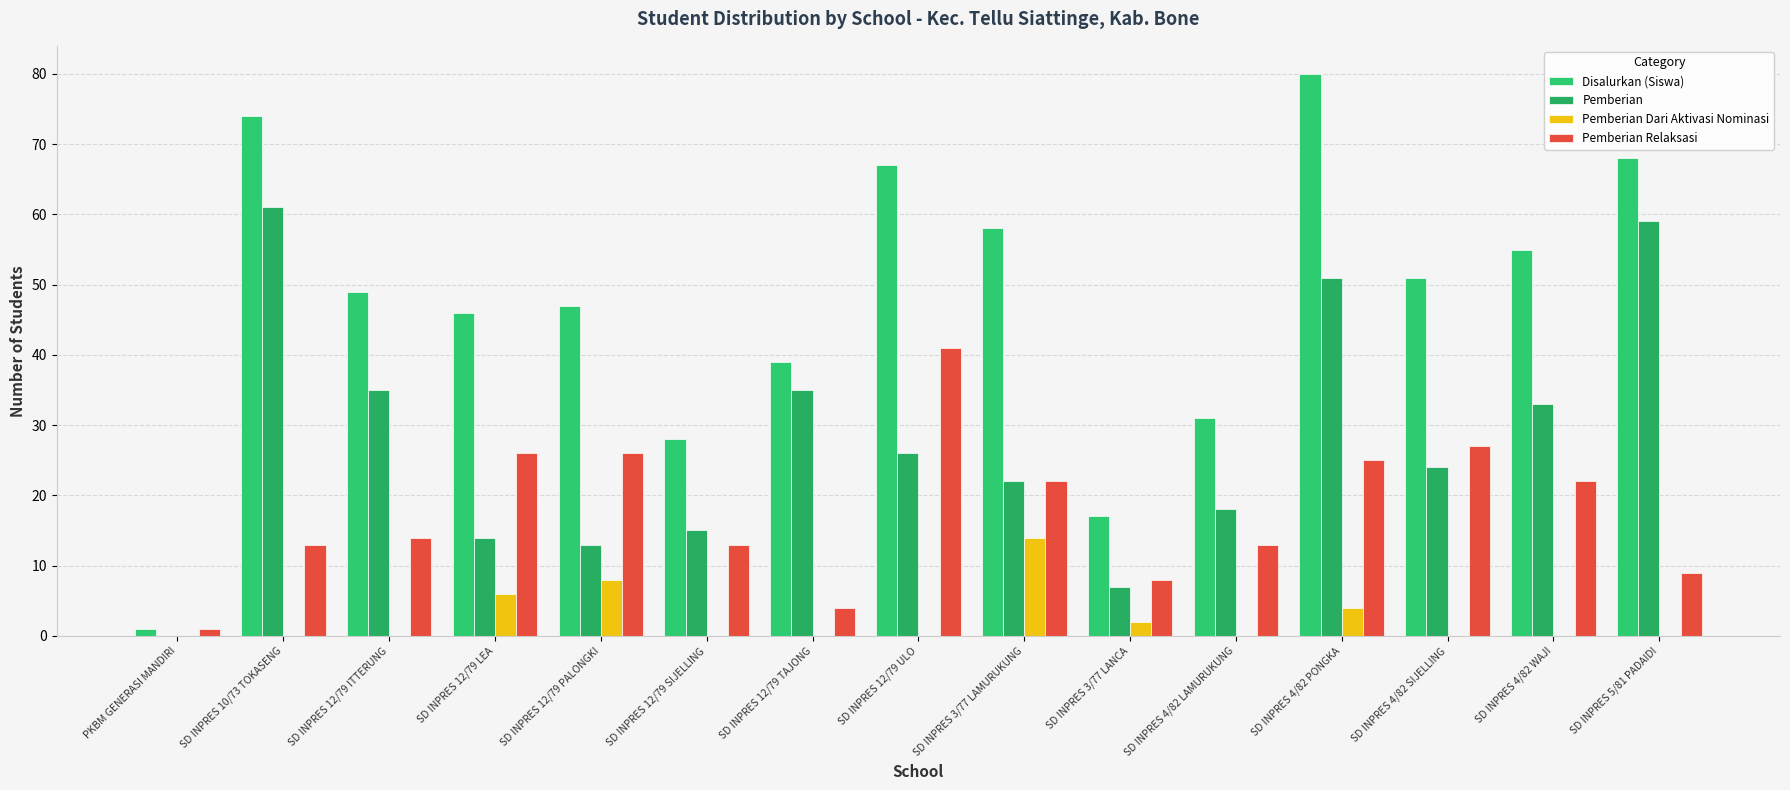

How many groups of bars are there?

15